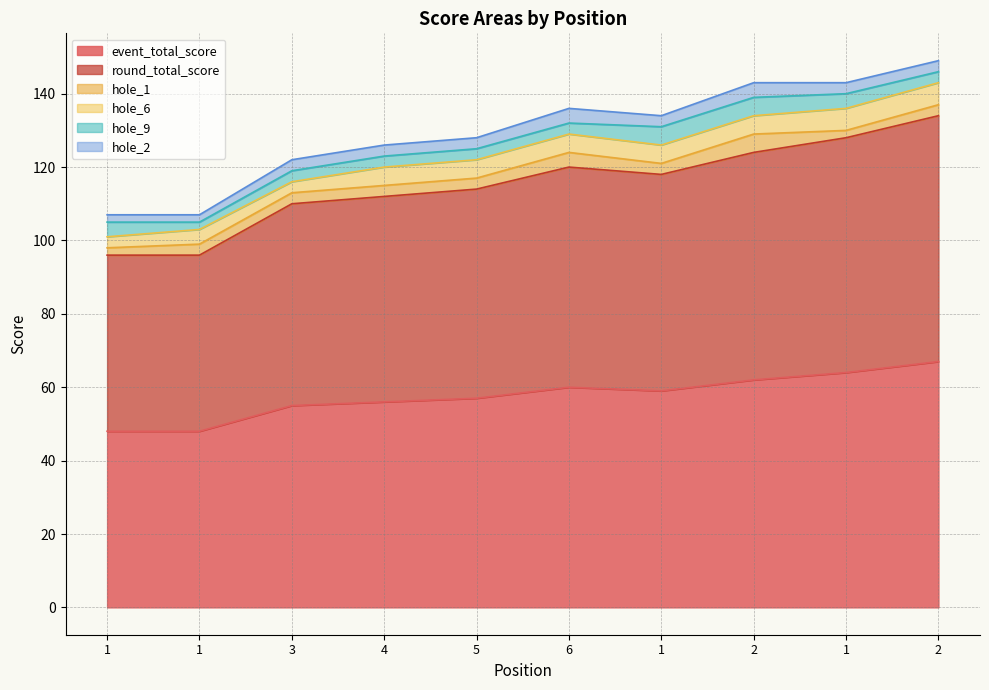

True or false: hole_9 has more than 2 interior local peaks.

False